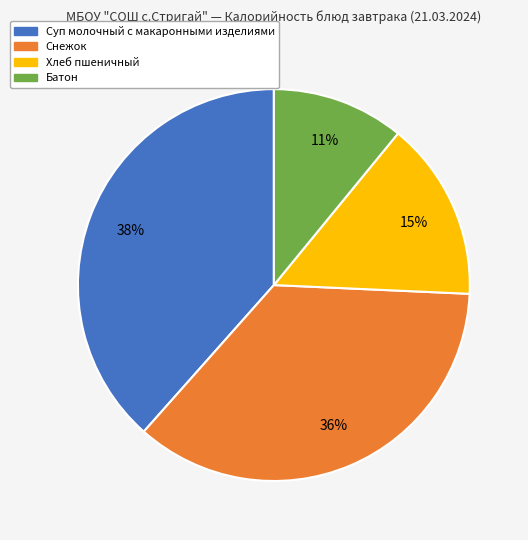

Do Снежок and Суп молочный с макаронными изделиями together represent more than half of the pie?

Yes